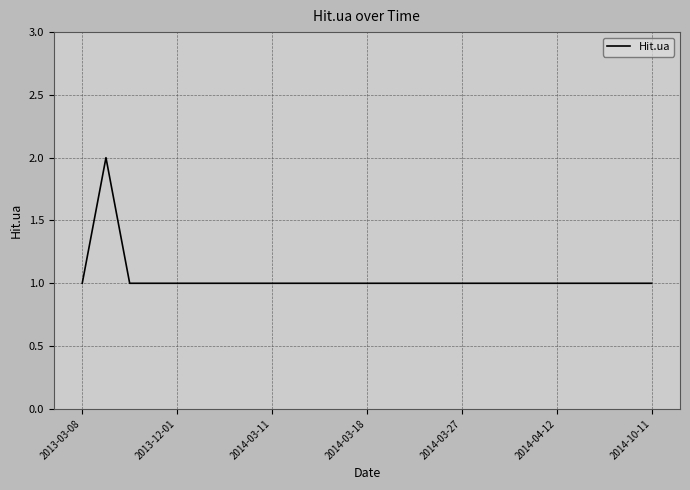

What is the difference between the maximum and second lowest values?

1